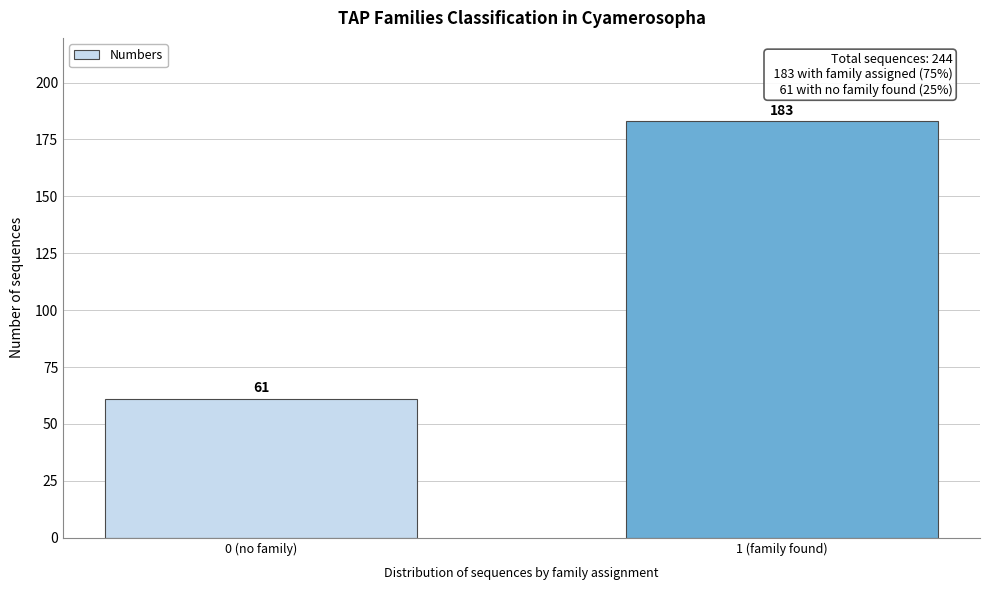

Reading left to right, list all the values displayed in this chart.

0 (no family)=61	1 (family found)=183